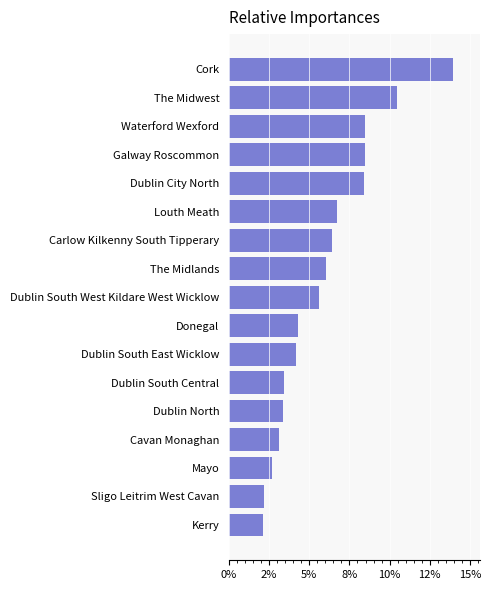

Are the bars horizontal?

Yes